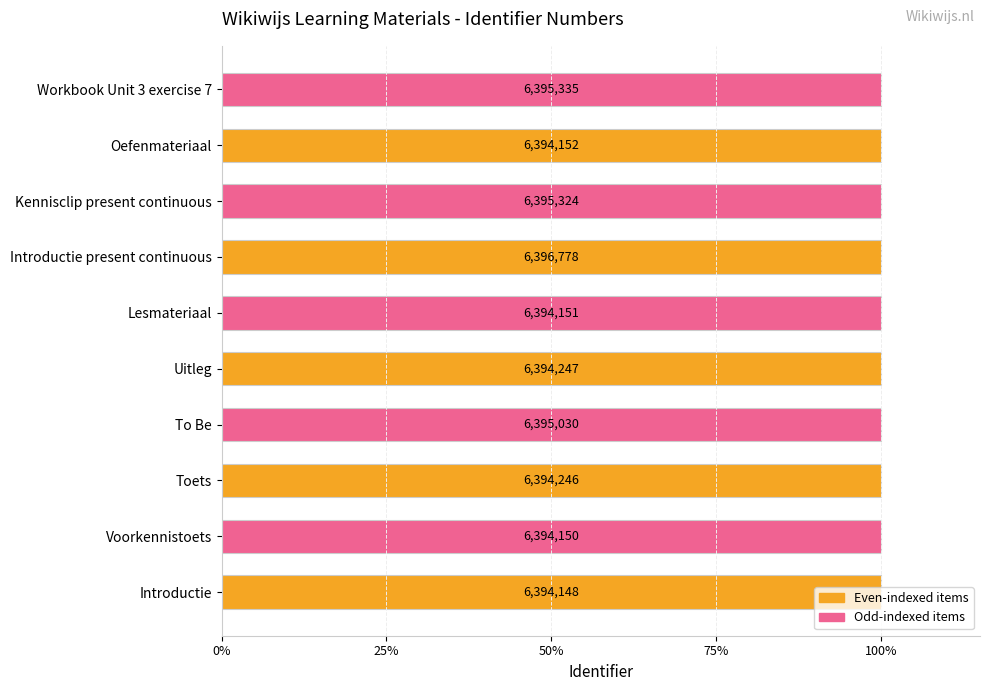

What is the ratio of the value at Voorkennistoets to the value at Toets?

1.0